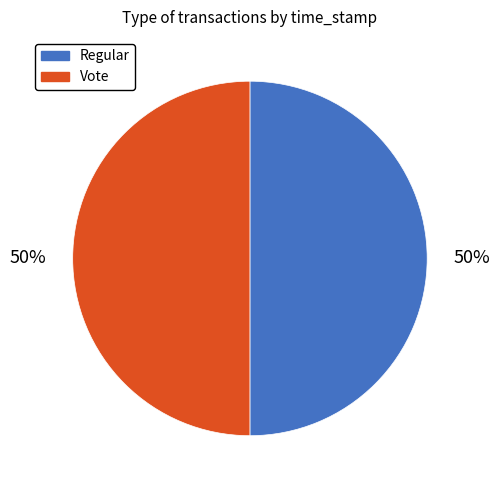

Approximately how many times larger is the value at Regular compared to Vote?

1.0